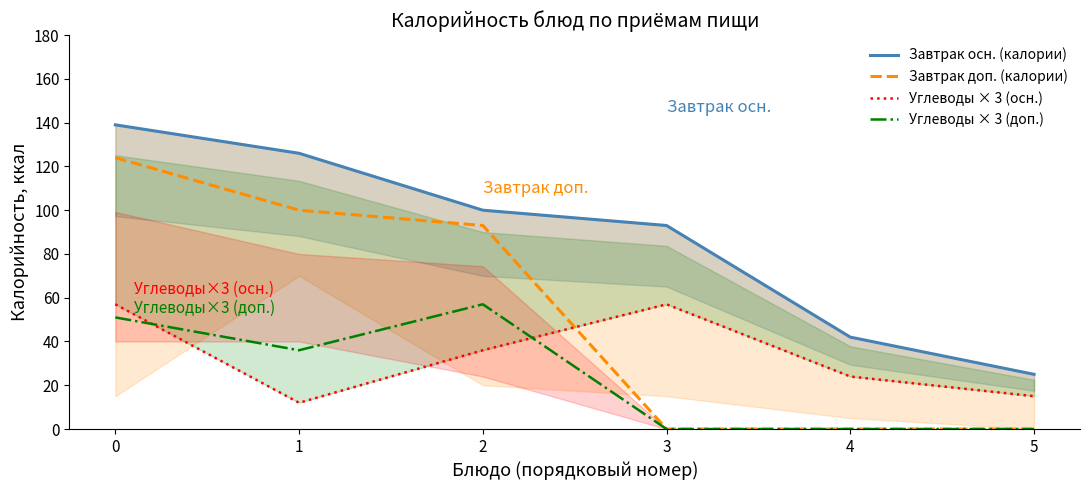

What is the sum of the Углеводы × 3 (доп.) values at 2 and 5?

57